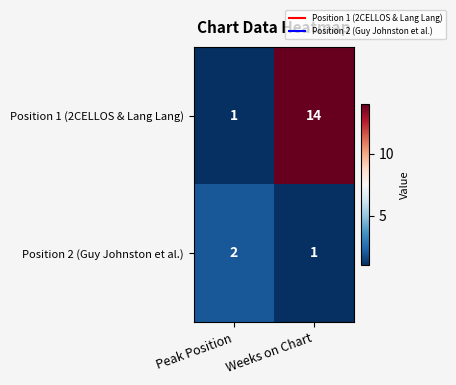

Reading left to right, list all the values displayed in this chart.

Position 1 (2CELLOS & Lang Lang): 1	14
Position 2 (Guy Johnston et al.): 2	1